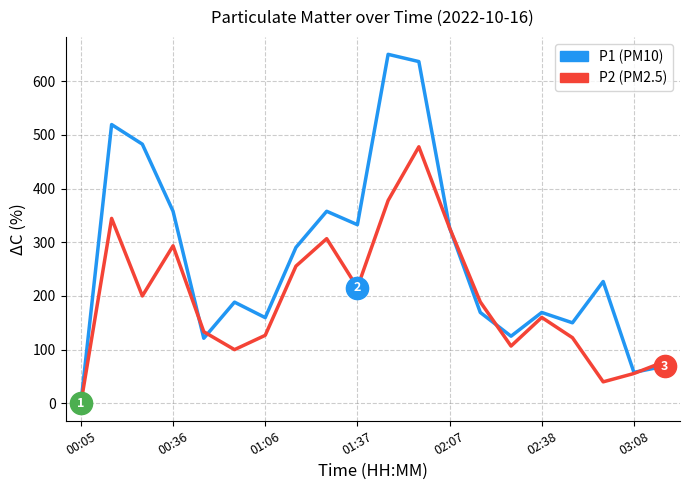

What is the difference between the P1 values at 02:07 and 8?

236.5